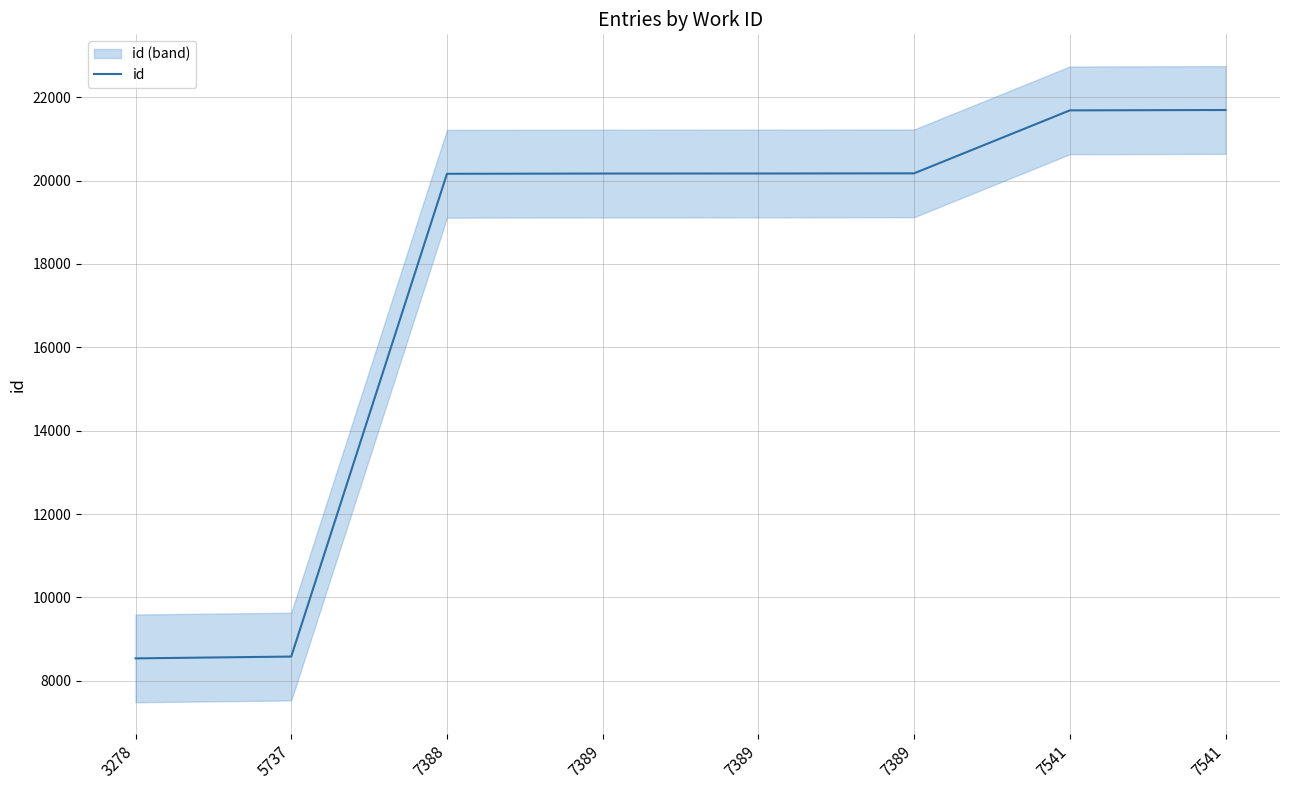

Where is the data nearest to the value 15115?

7388